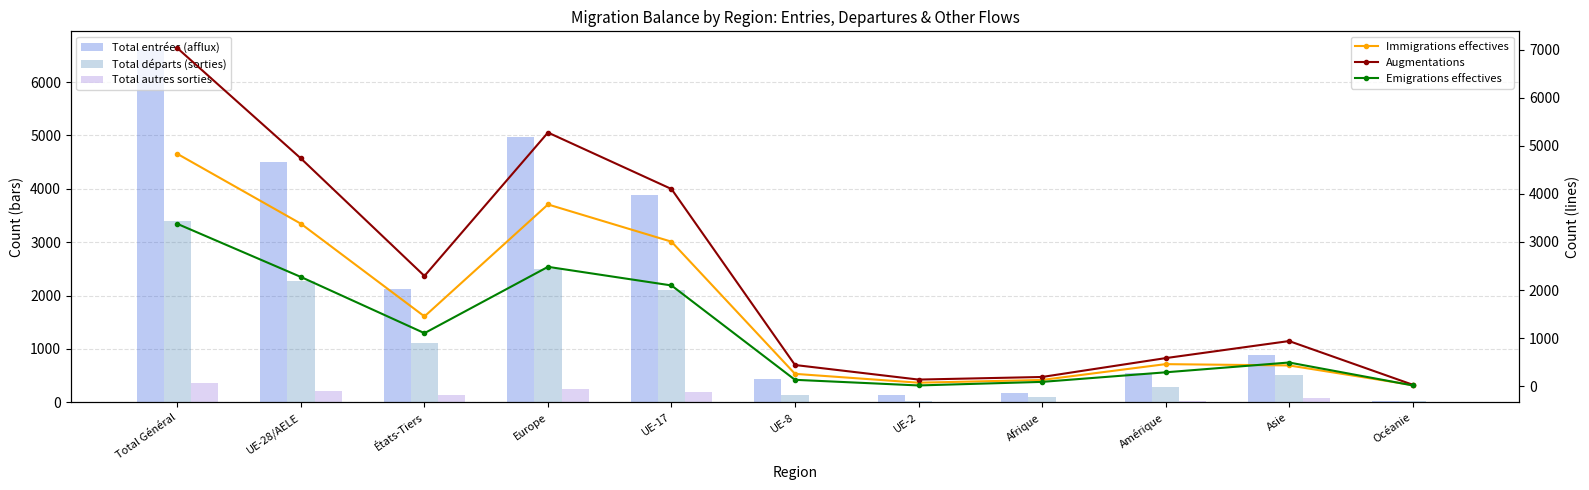

Which category has the highest value across all series?

Total Général